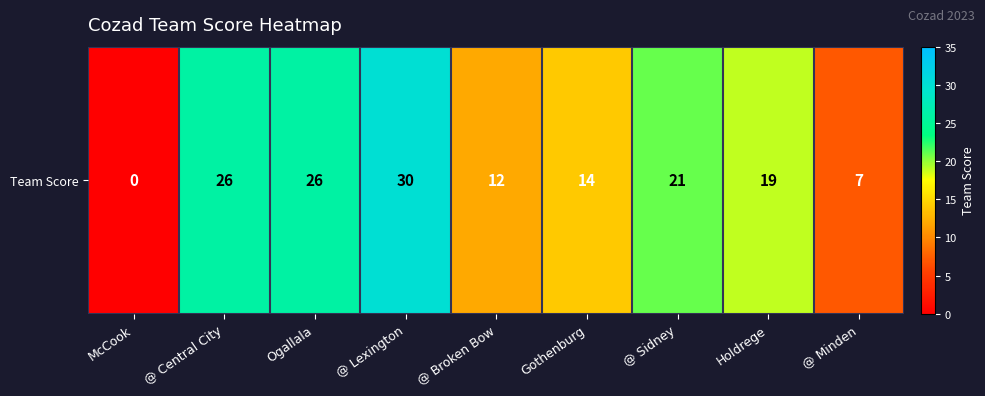

Which has a higher value, @ Sidney or @ Lexington?

@ Lexington